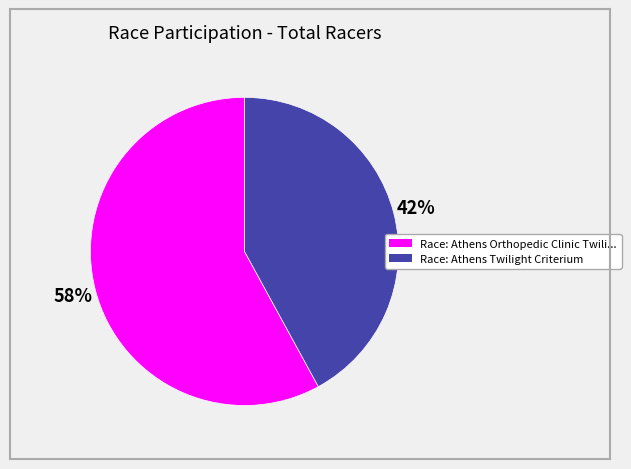

To the nearest percent, what is the average slice percentage?

50%